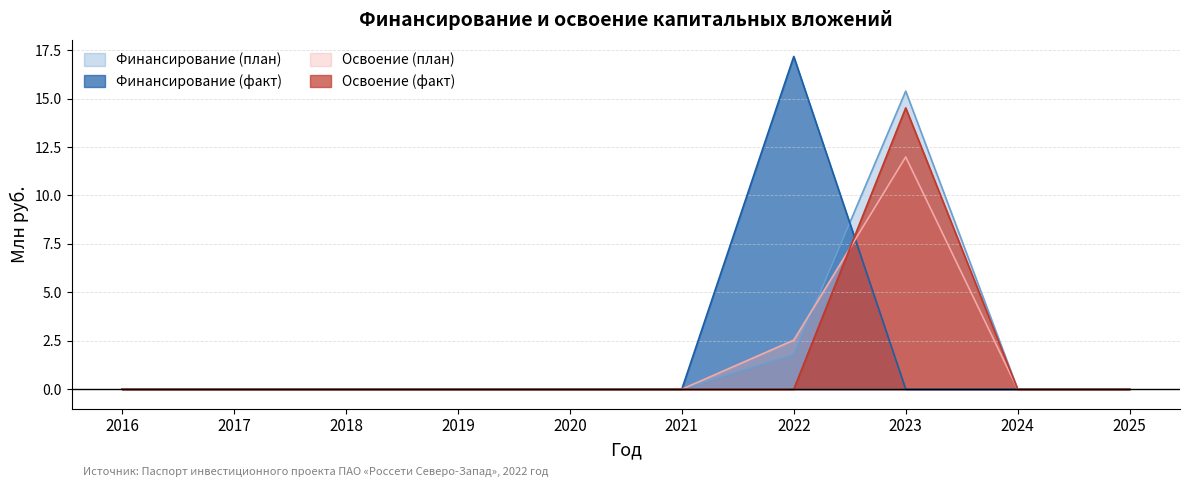

How many data points in Финансирование (план) are above 0?

2